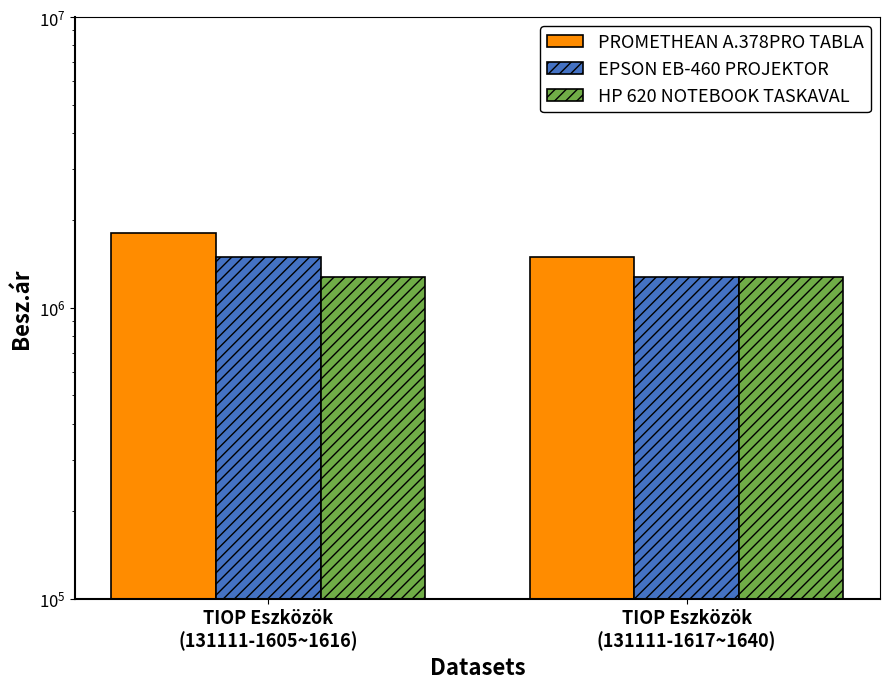

Does the chart contain any negative values?

No